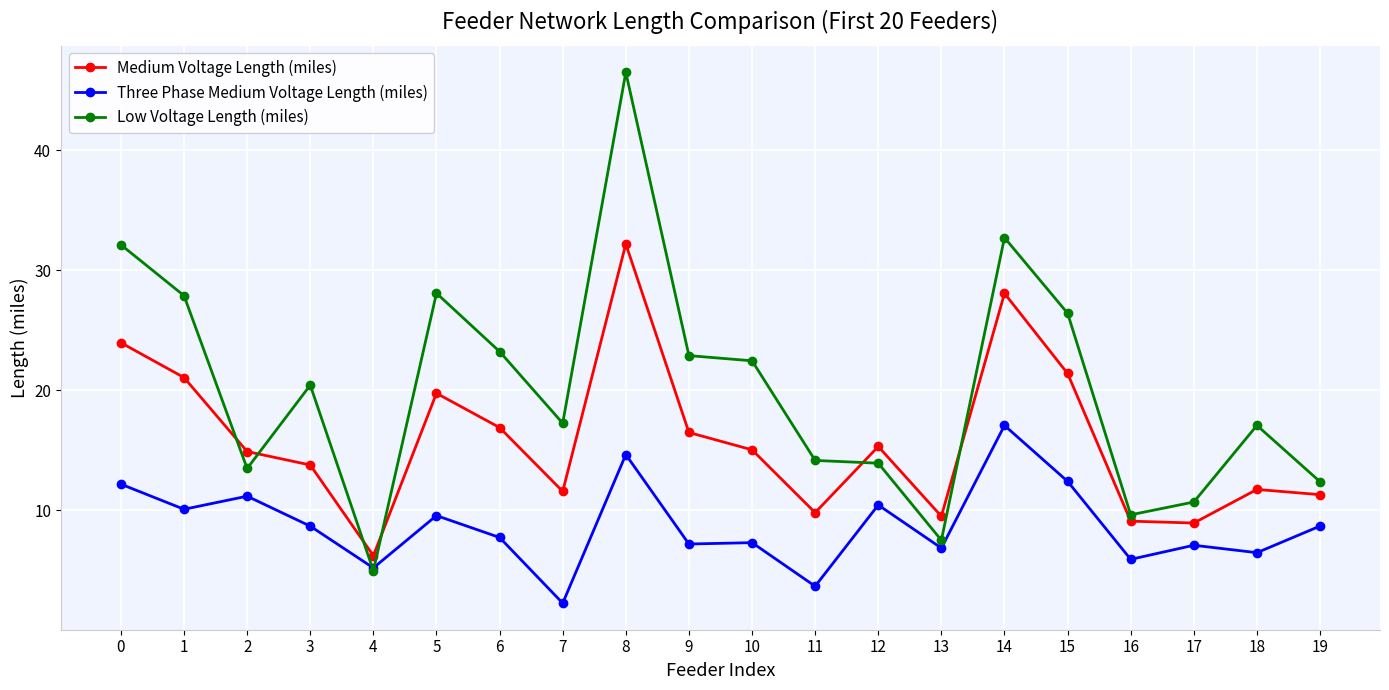

At 5, list the series in order from largest to smallest.

Low Voltage Length (miles), Medium Voltage Length (miles), Three Phase Medium Voltage Length (miles)